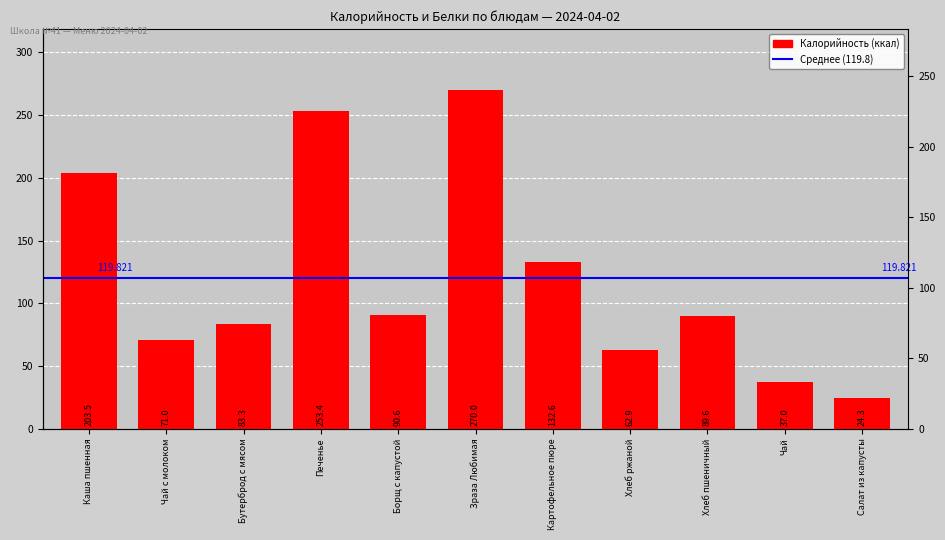

How many bars are there in total?

11